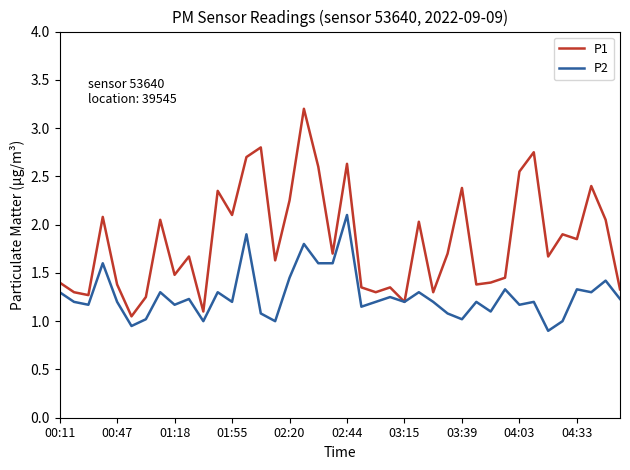

Which series has the largest total across all categories?

P1